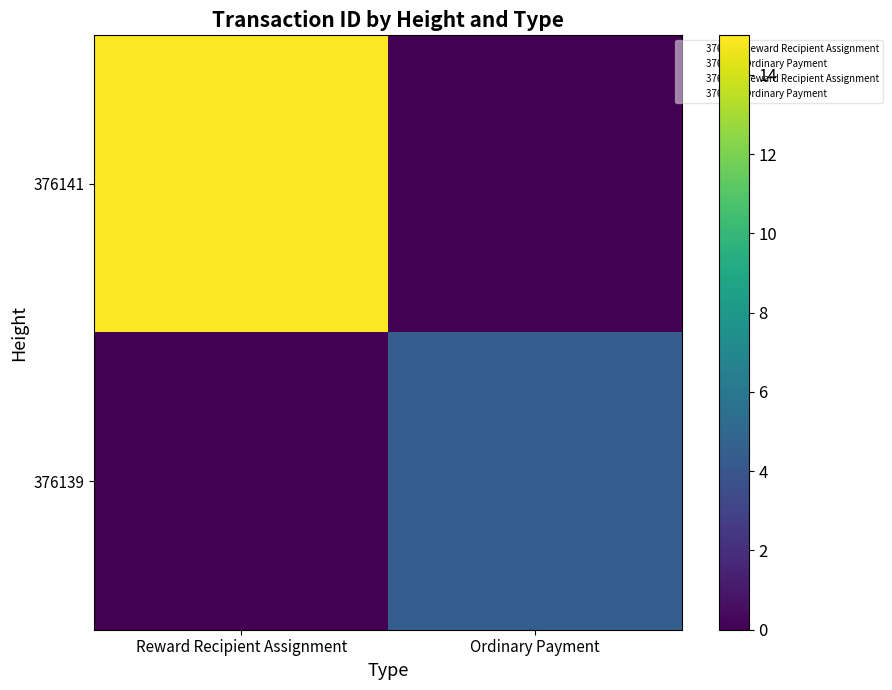

What is the total value across all series at Ordinary Payment?

4.5